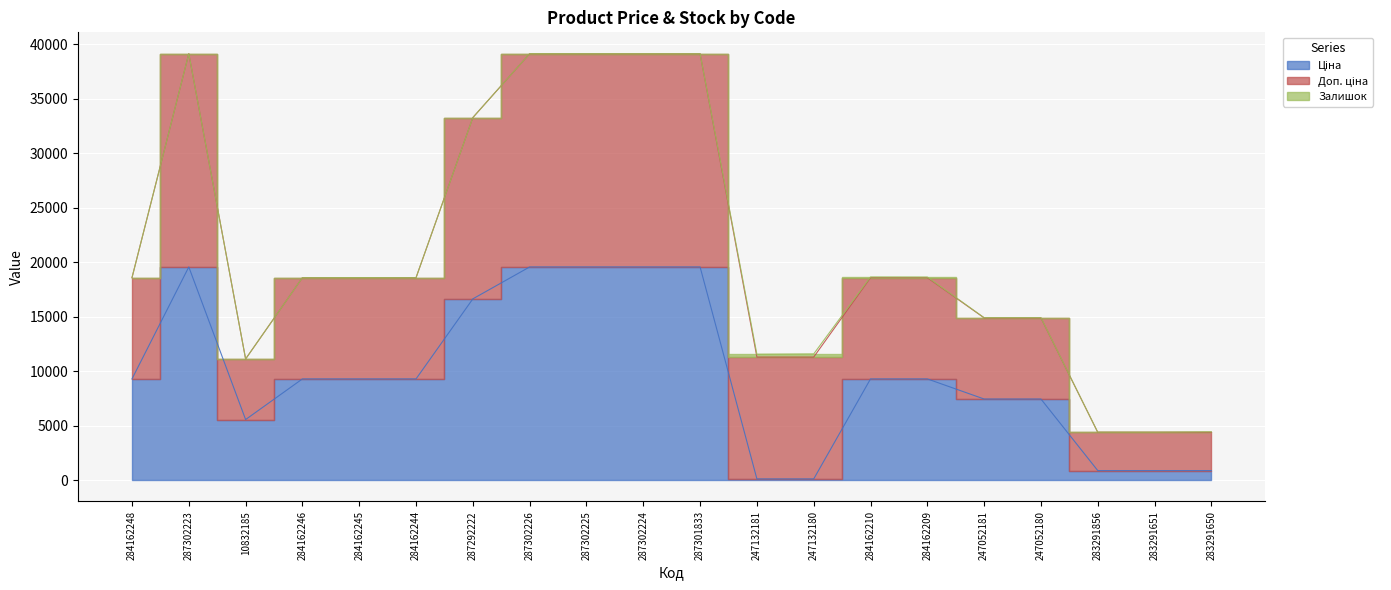

At which category is the sum across all series the highest?

287302223